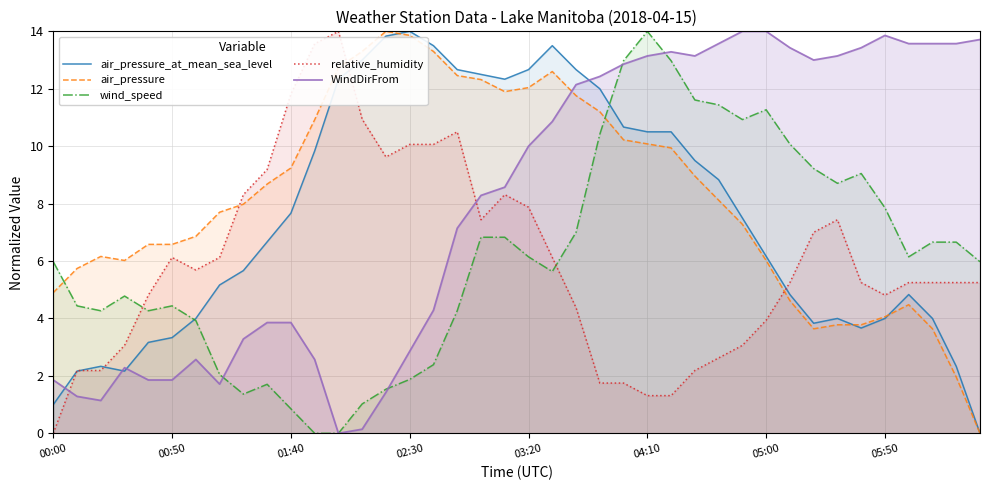

After their last crossing, which series has the higher values: air_pressure or relative_humidity?

relative_humidity